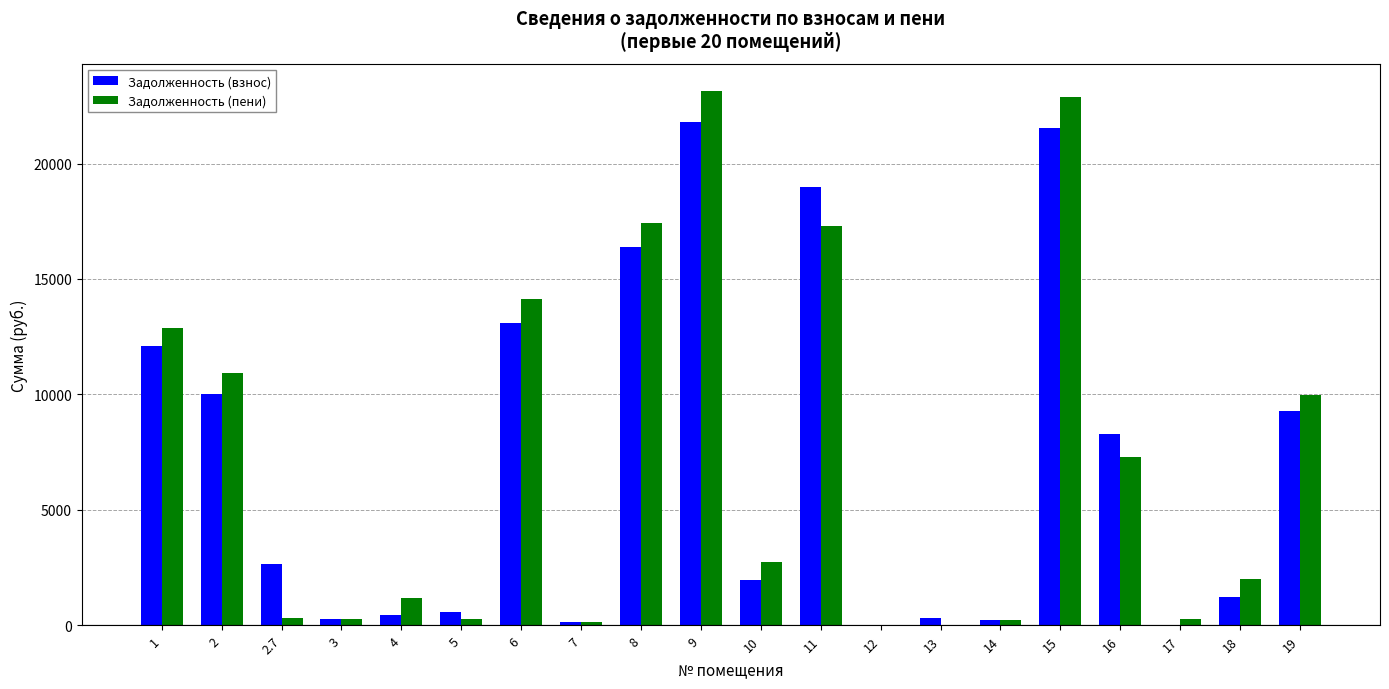

The Задолженность (взнос) series shows 2639.8 at 2.7. True or false?

True